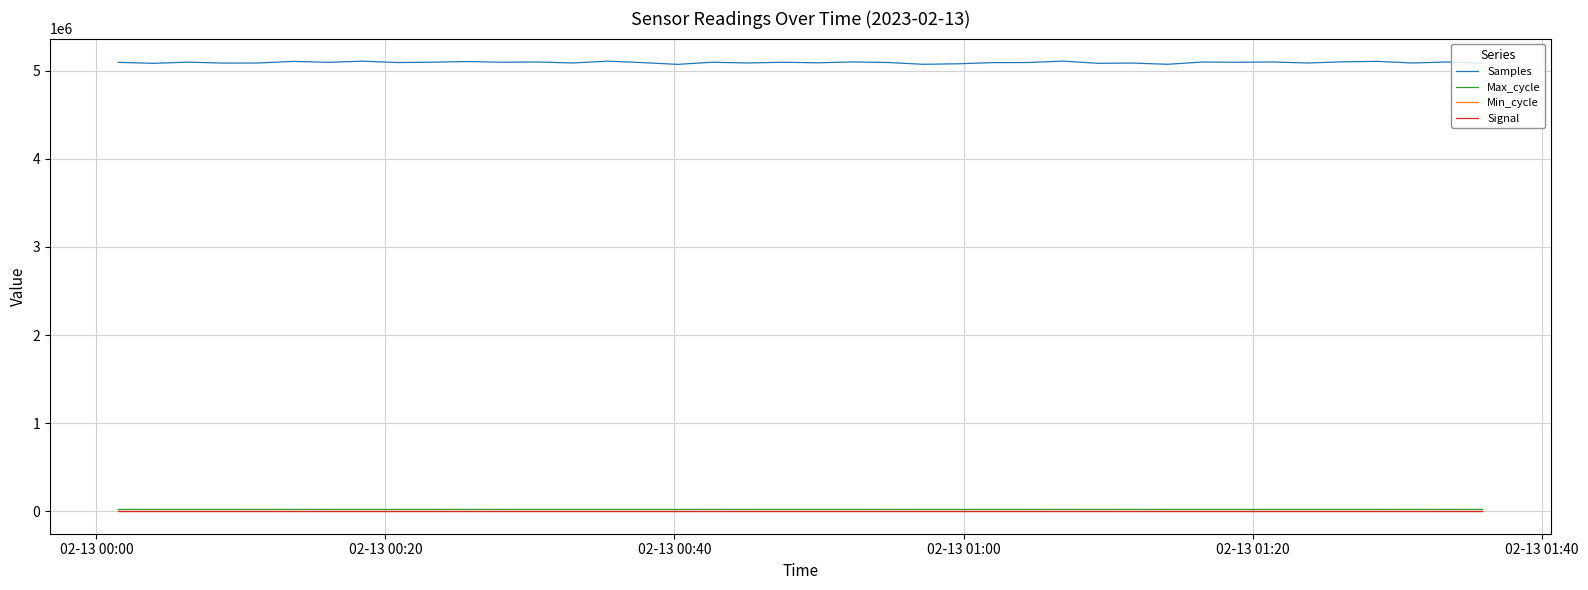

True or false: Min_cycle and Samples cross at least once.

False